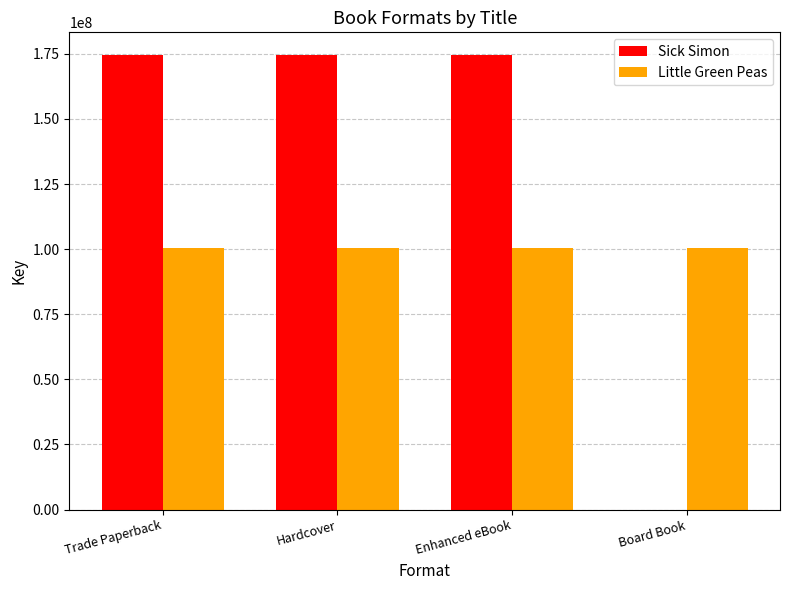

How many groups of bars are there?

4